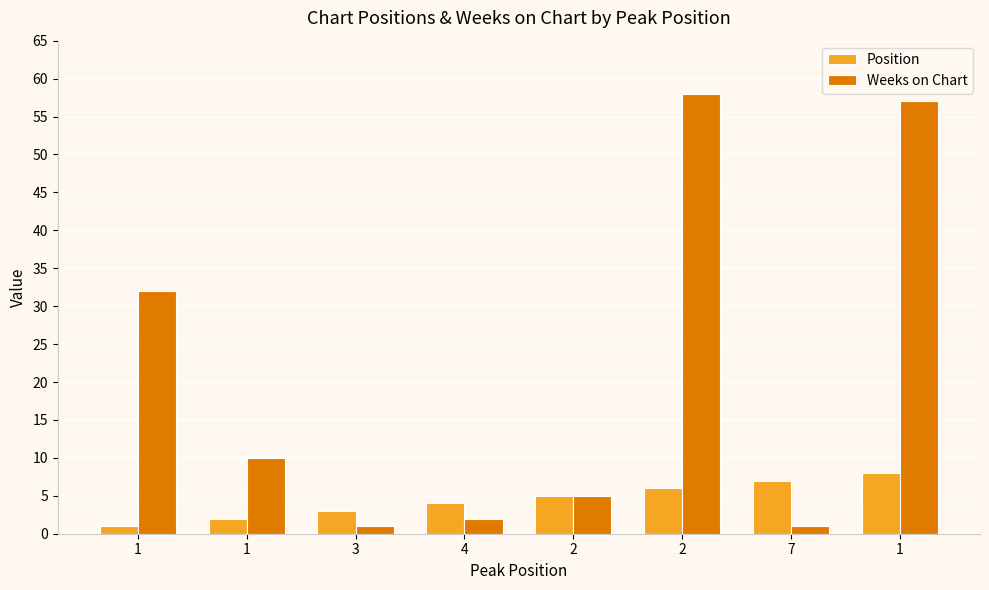

Reading right to left, what are all the values shown in this chart?

Position: 1=8	7=7	2=6	2=5	4=4	3=3	1=2	1=1
Weeks on Chart: 1=57	7=1	2=58	2=5	4=2	3=1	1=10	1=32